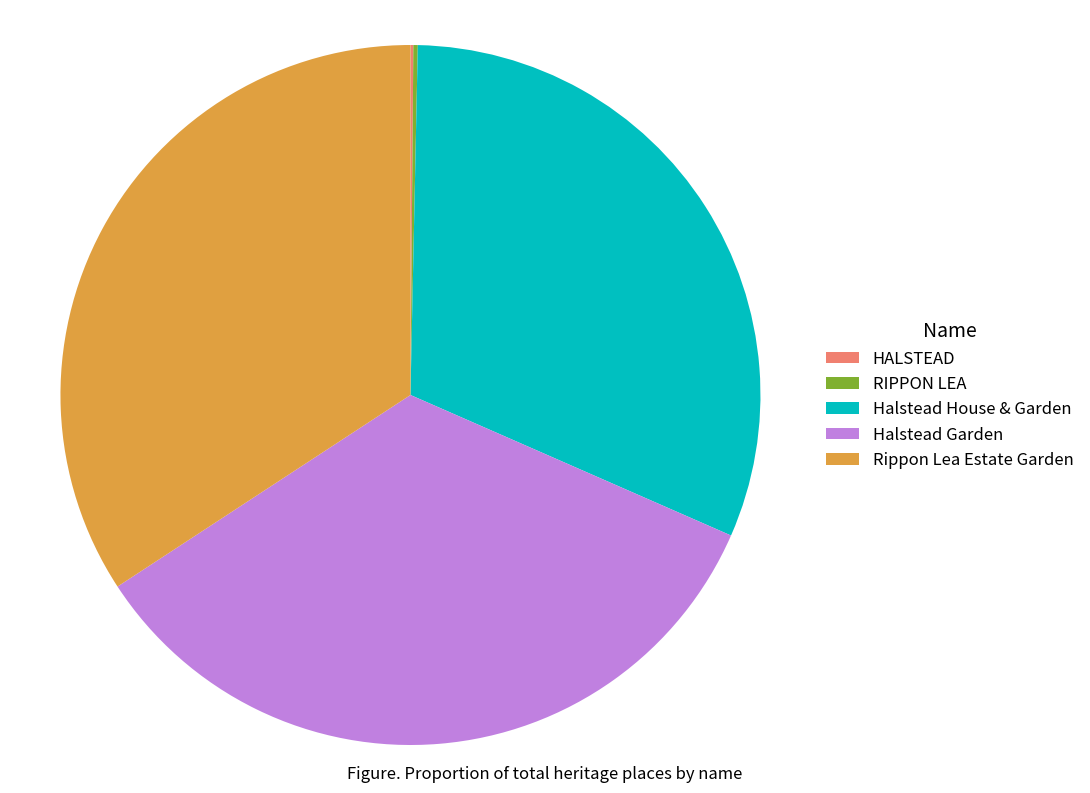

The Halstead House & Garden slice represents 31% of the pie. True or false?

True